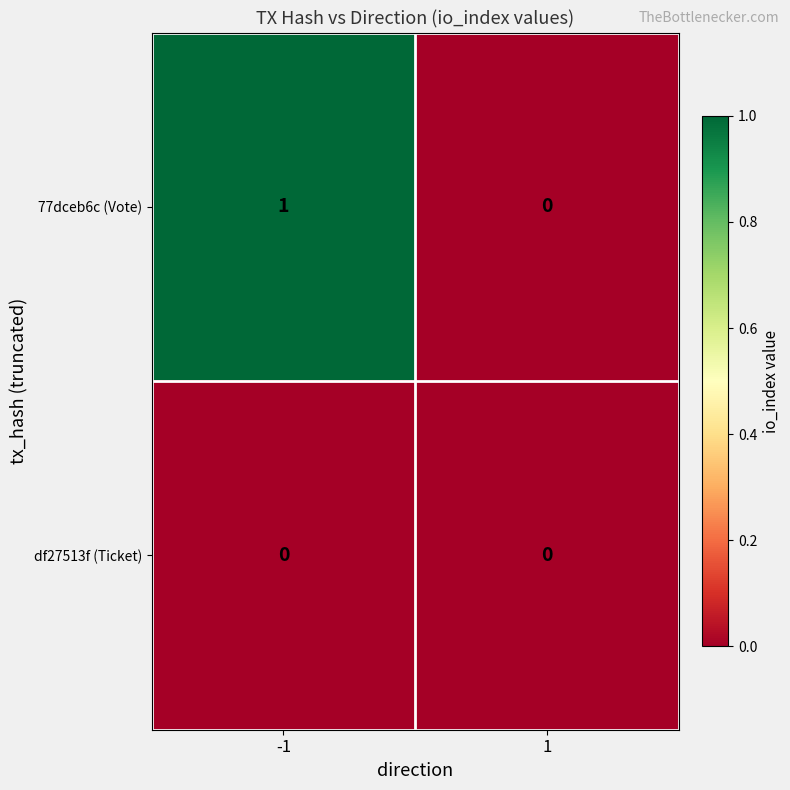

True or false: 77dceb6c (Vote) has a value of 0 at 1.

True